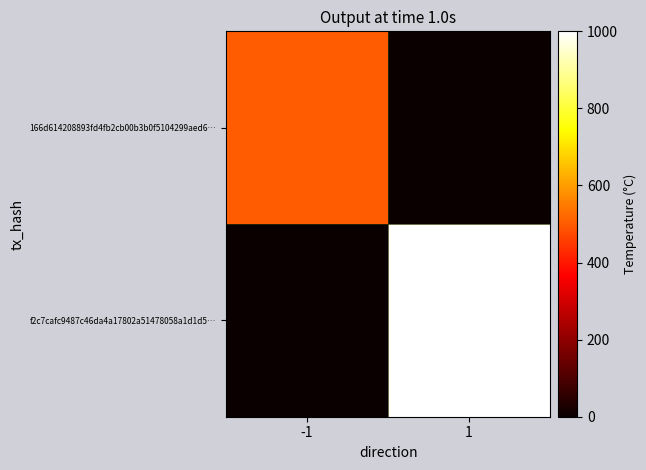

What is the maximum value shown in the chart?

1000